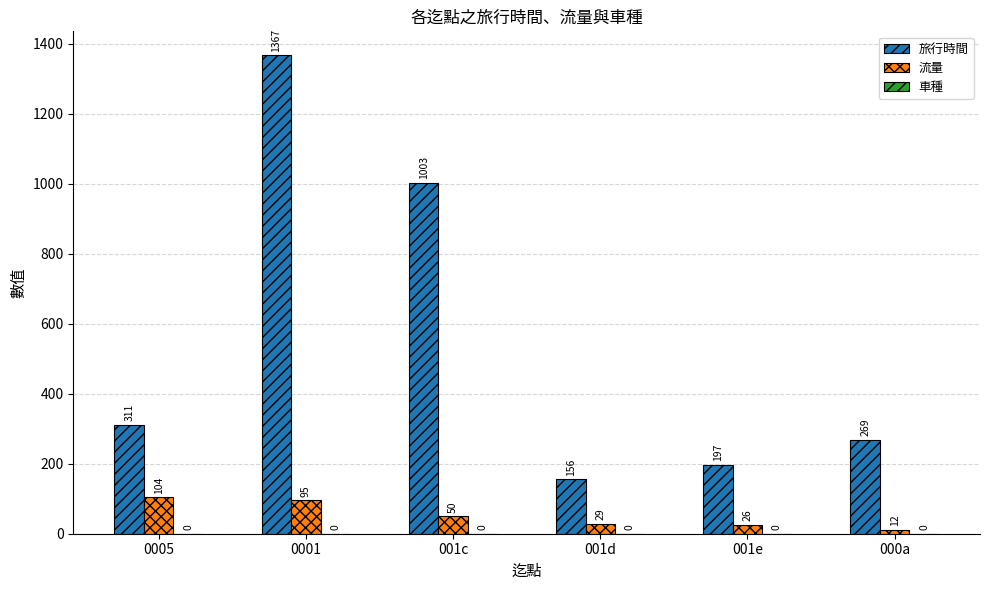

Which series has the largest total across all categories?

旅行時間